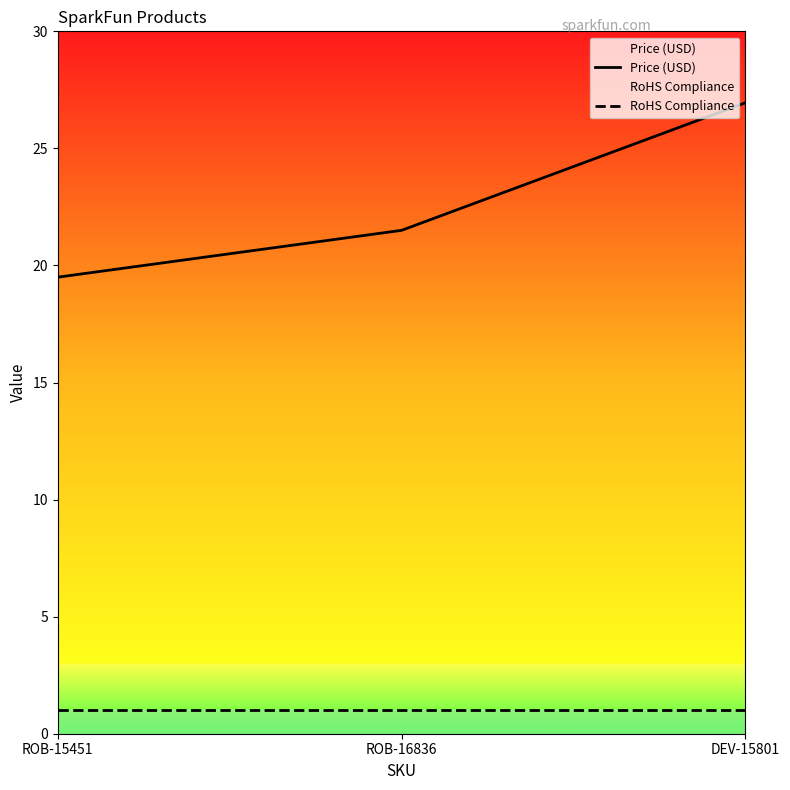

What is the lowest value of the RoHS Compliance series?

1.0